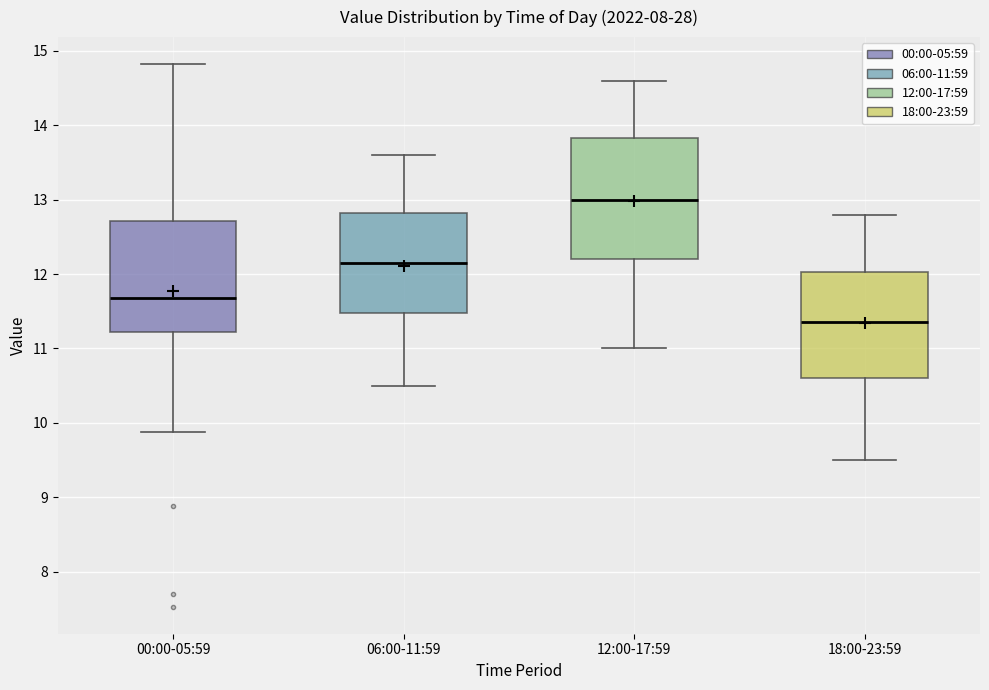

Which box is the tallest, from its lower edge to its upper edge?

12:00-17:59